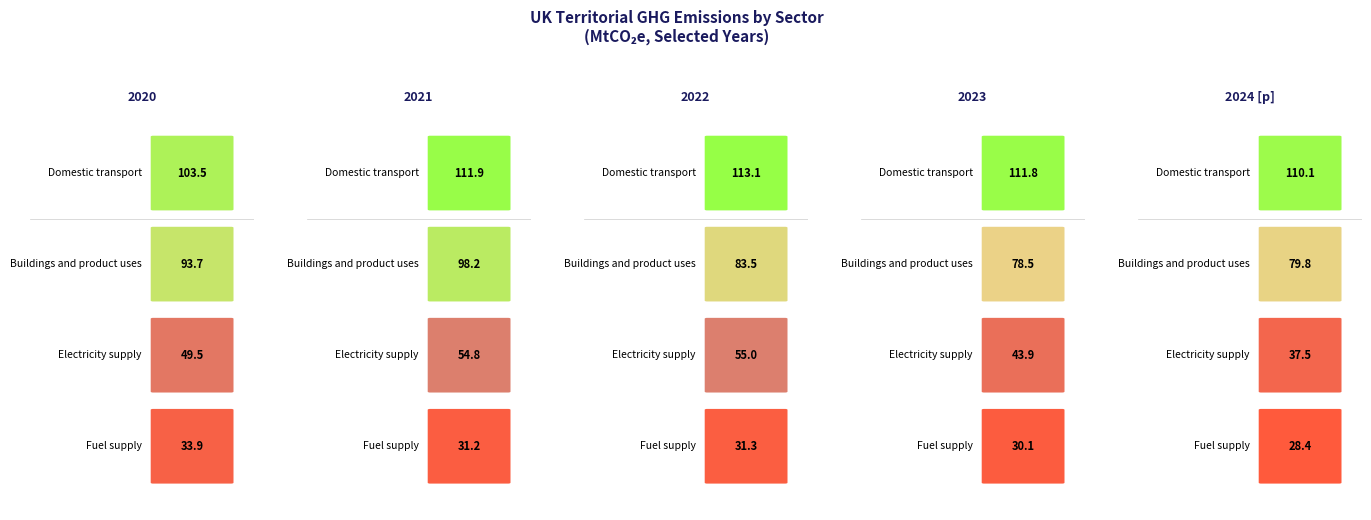

Reading right to left, list all the values displayed in this chart.

col_values_2020: col_values_2023=93.7	col_values_2022=103.5	col_values_2021=33.9	col_values_2020=49.5
col_values_2021: col_values_2023=98.2	col_values_2022=111.9	col_values_2021=31.2	col_values_2020=54.8
col_values_2022: col_values_2023=83.5	col_values_2022=113.1	col_values_2021=31.3	col_values_2020=55.0
col_values_2023: col_values_2023=78.5	col_values_2022=111.8	col_values_2021=30.1	col_values_2020=43.9
col_values_2024: col_values_2023=79.8	col_values_2022=110.1	col_values_2021=28.4	col_values_2020=37.5